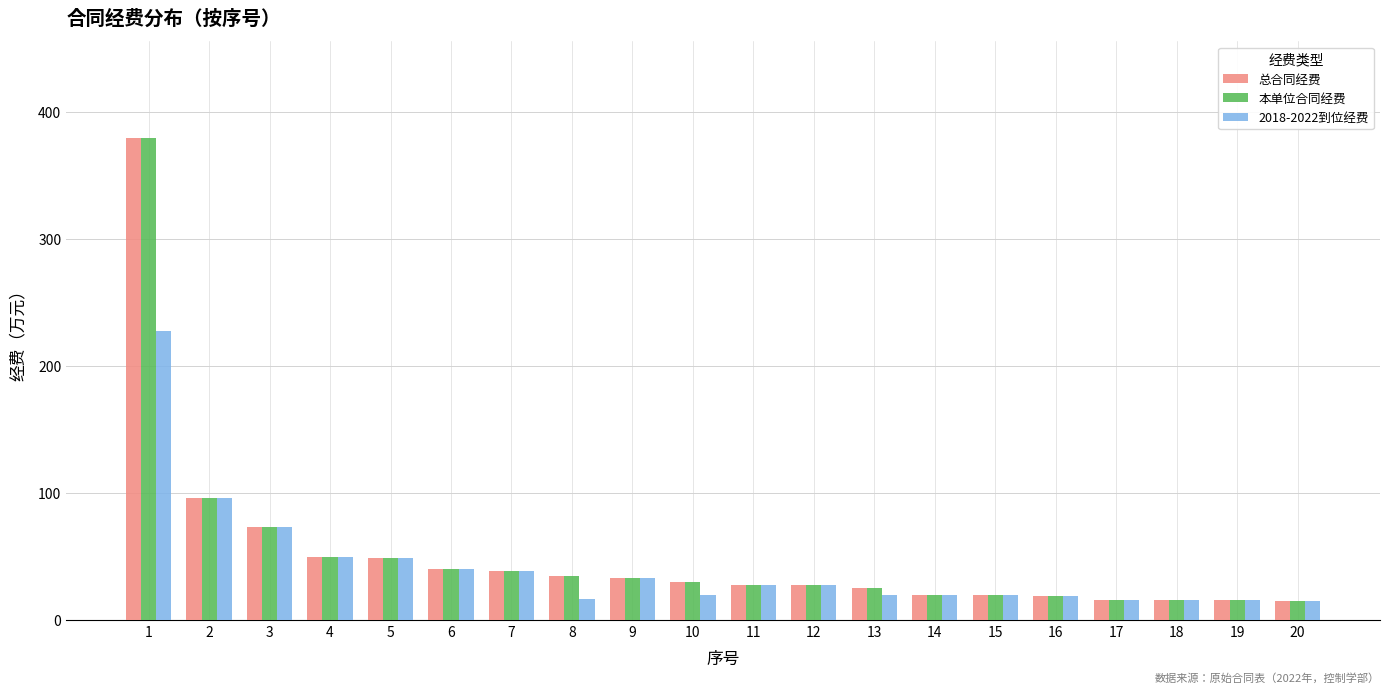

How many bars are there in total?

60